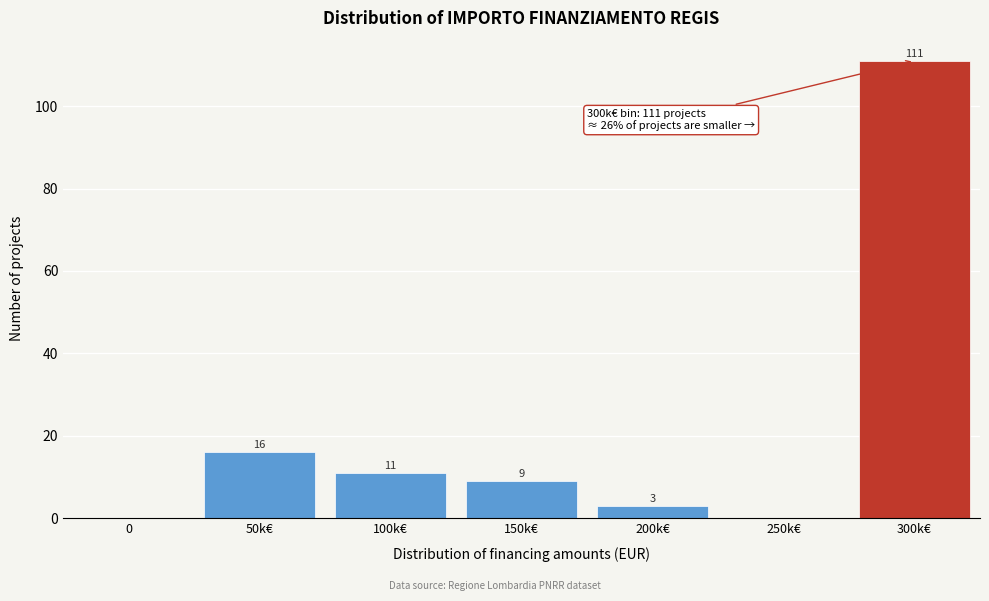

Reading left to right, transcribe all the data shown in this chart.

0=0	50k€=16	100k€=11	150k€=9	200k€=3	250k€=0	300k€=111